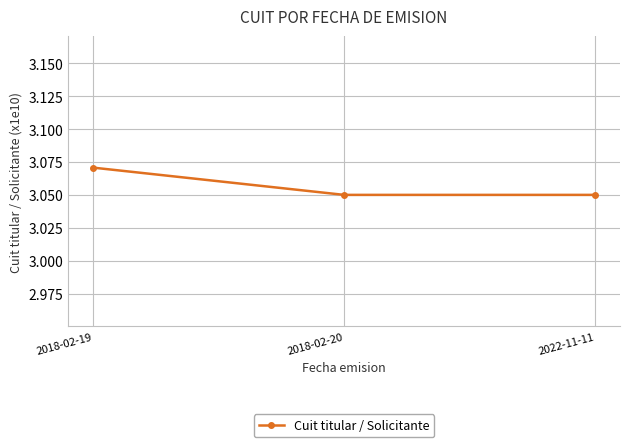

Count the values in the range 3 to 4.

3